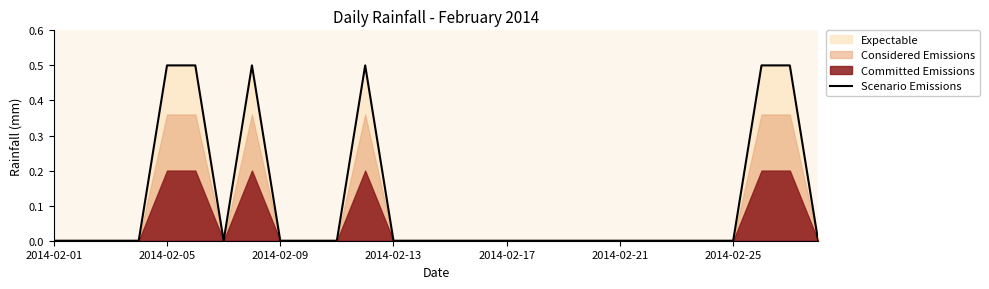

Reading left to right, list all the values displayed in this chart.

0.0	0.0	0.0	0.0	0.5	0.5	0.0	0.5	0.0	0.0	0.0	0.5	0.0	0.0	0.0	0.0	0.0	0.0	0.0	0.0	0.0	0.0	0.0	0.0	0.0	0.5	0.5	0.0